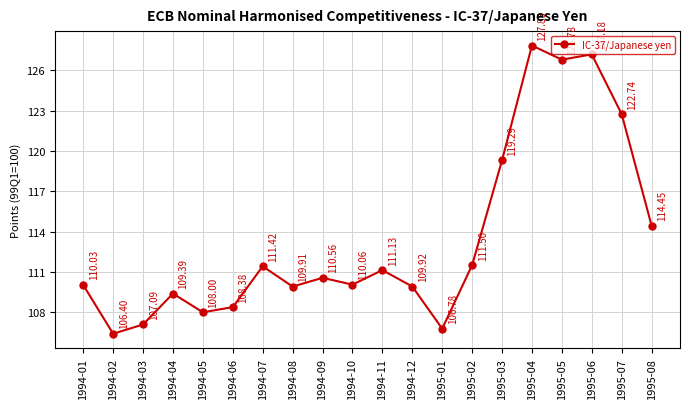

Which has a higher value, 1995-02 or 1995-07?

1995-07